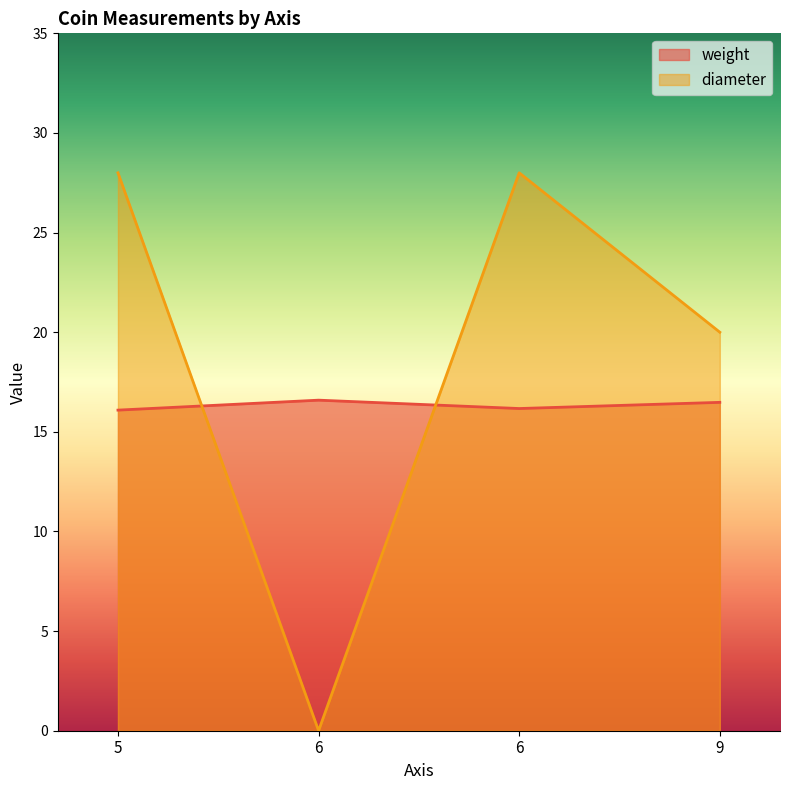

Rank the categories by diameter value from lowest to highest.

6, 9, 5, 6